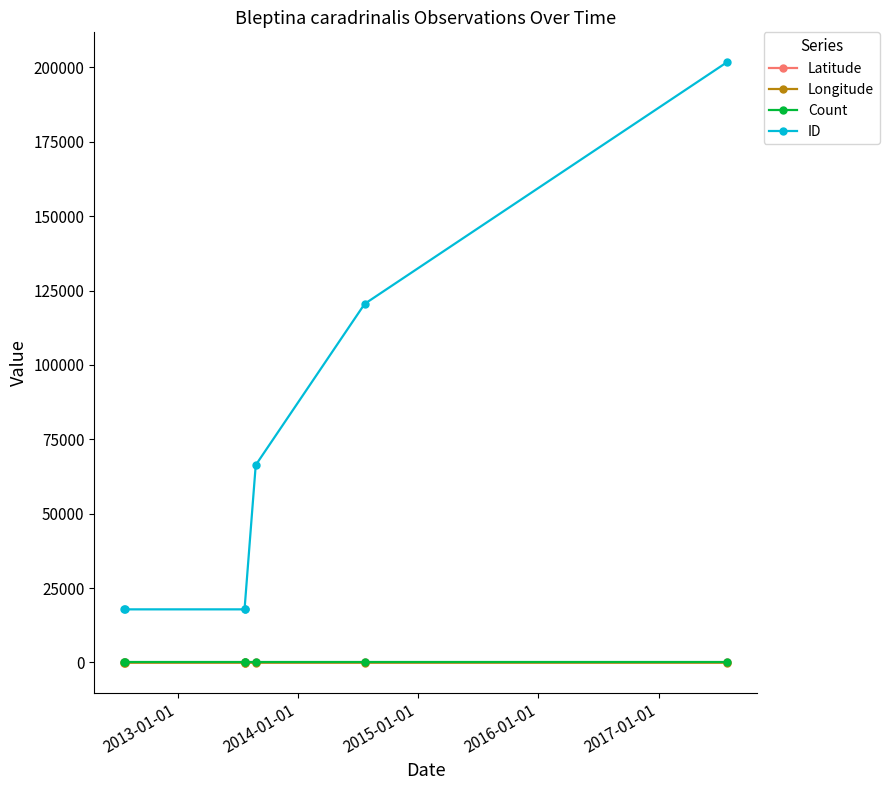

What is the spread (max minus min) of values at 2017-01-01?

120617.0